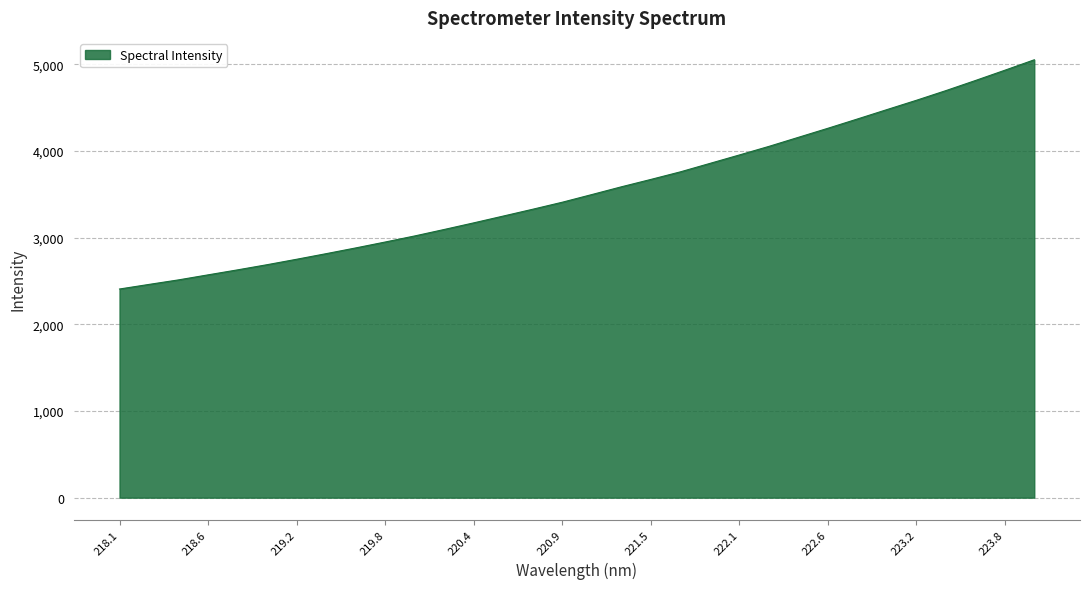

What is the greatest value displayed?

5052.9